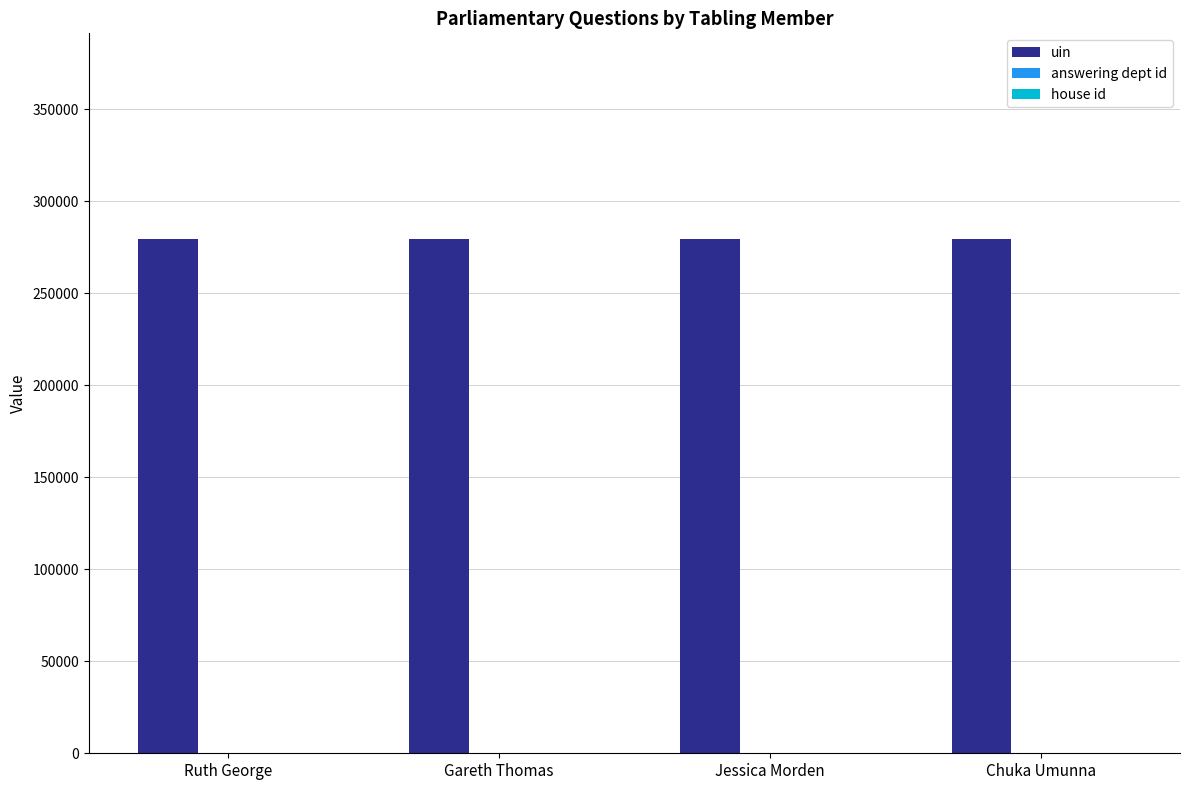

What is the greatest value displayed?

279466